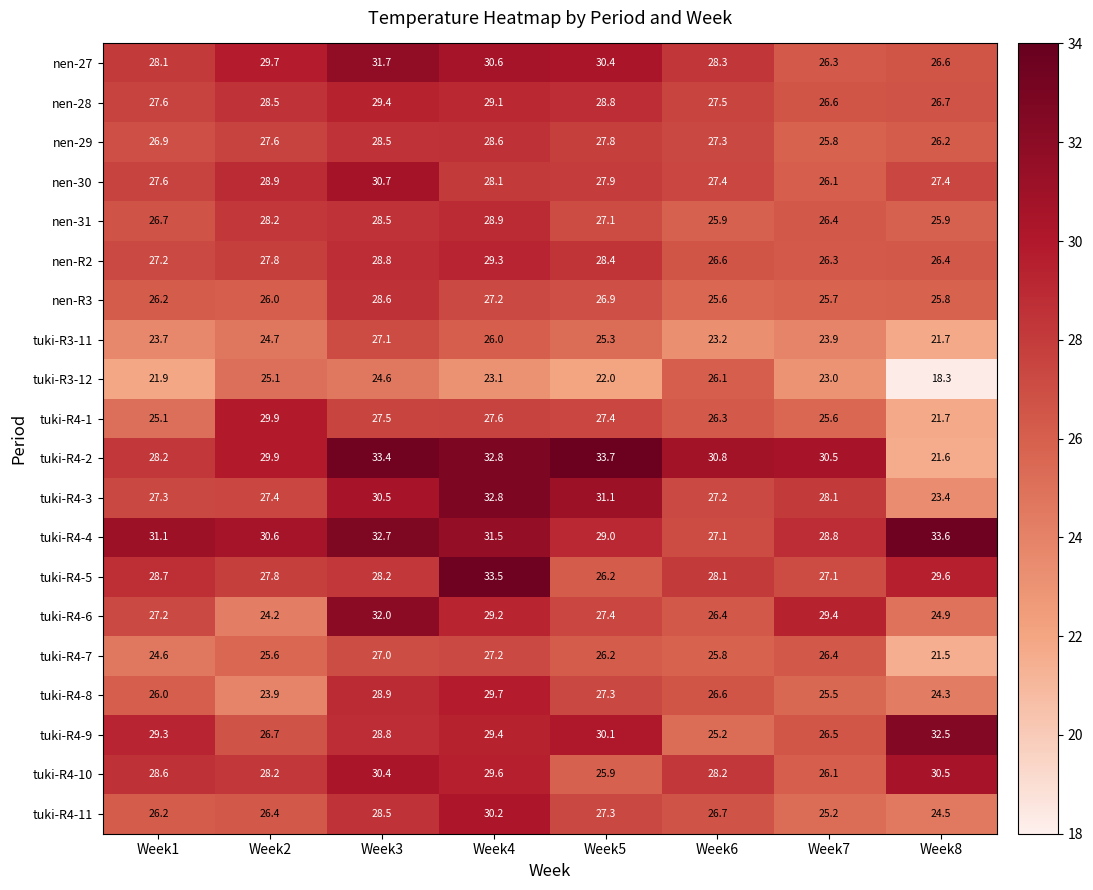

List the labels in order of tuki-R3-12 value, smallest first.

Week8, Week1, Week5, Week7, Week4, Week3, Week2, Week6